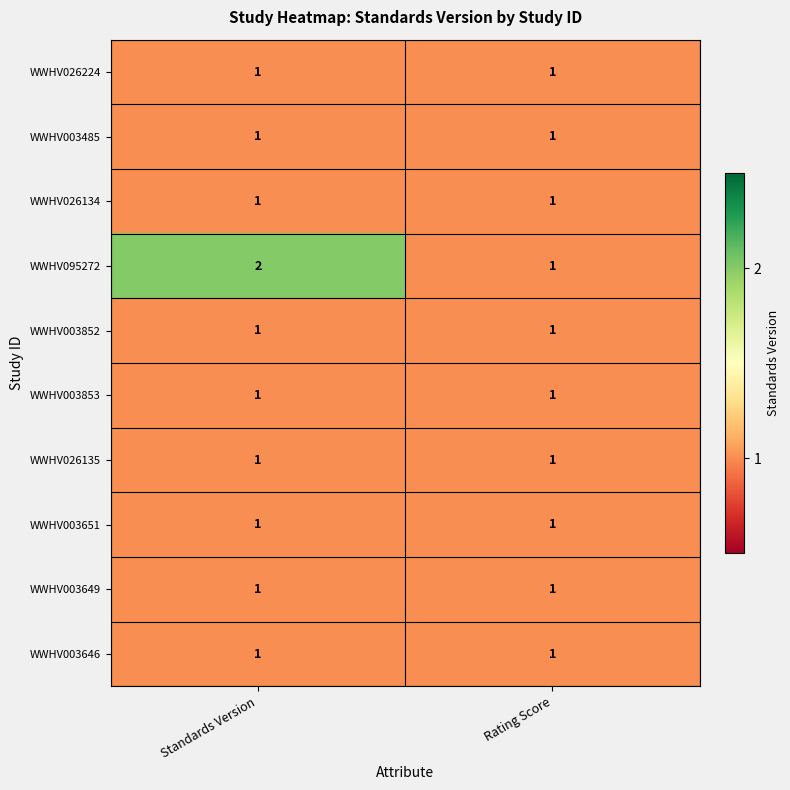

Reading left to right, list all the values displayed in this chart.

WWHV026224: 1	1
WWHV003485: 1	1
WWHV026134: 1	1
WWHV095272: 2	1
WWHV003852: 1	1
WWHV003853: 1	1
WWHV026135: 1	1
WWHV003651: 1	1
WWHV003649: 1	1
WWHV003646: 1	1